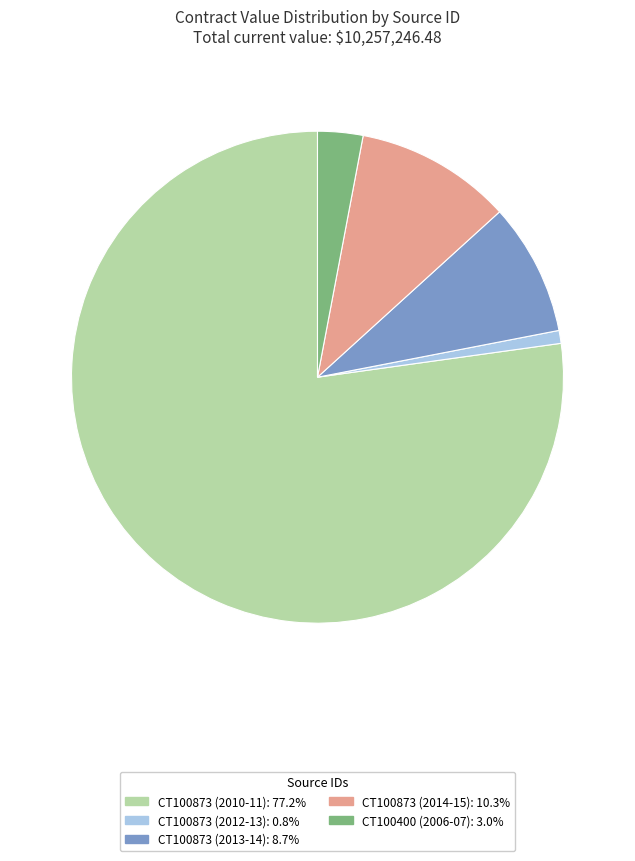

How many segments does this pie chart have?

5